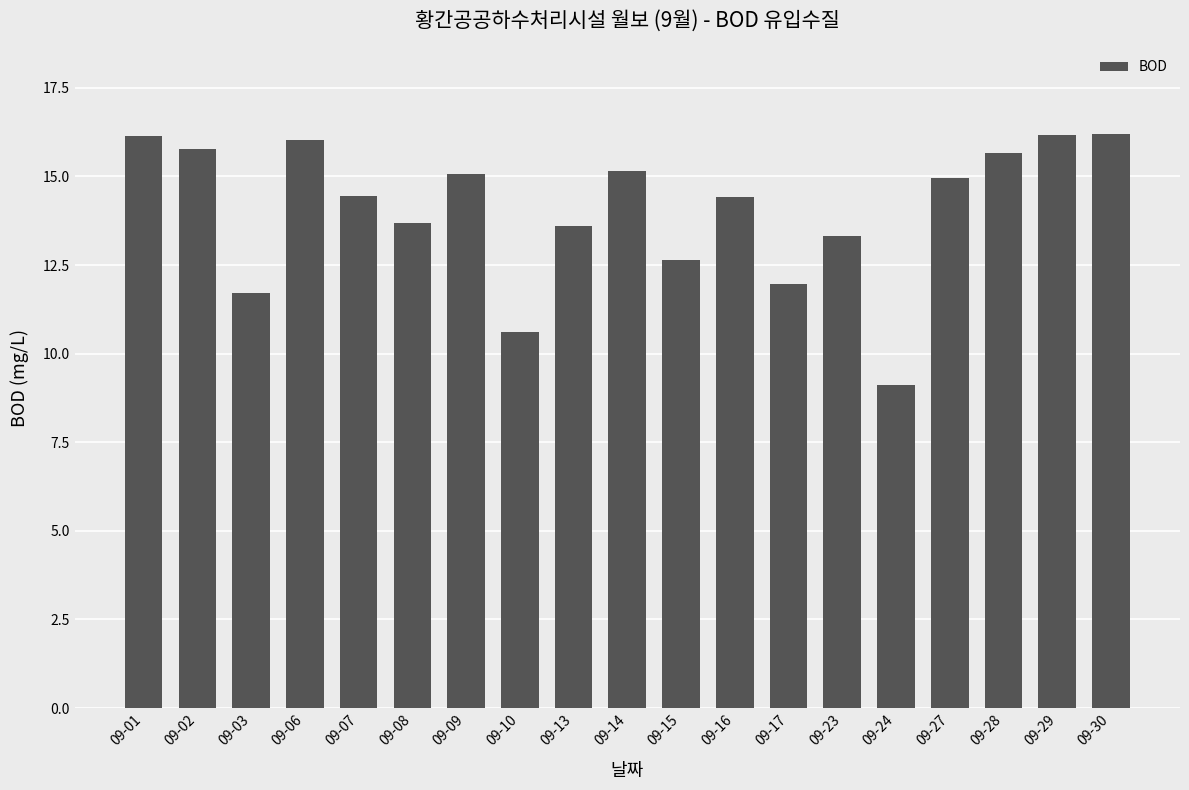

Which has a higher value, 09-02 or 09-29?

09-29